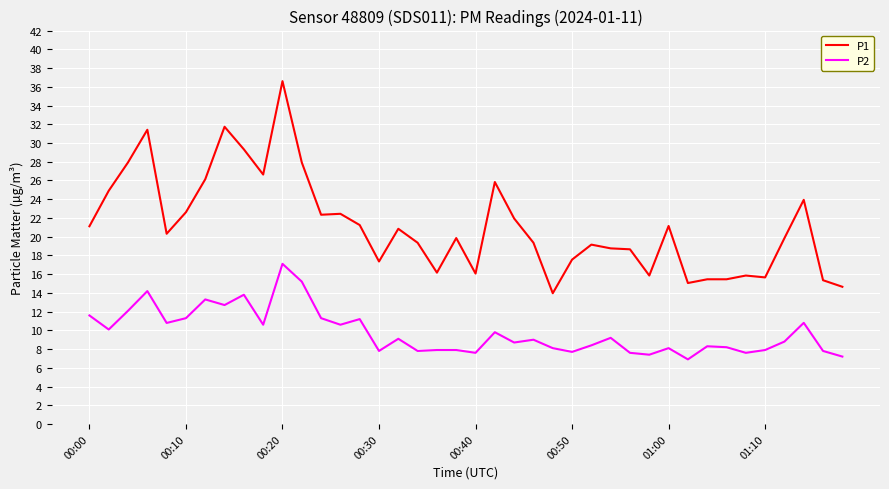

List the series in order of their peak value, highest first.

P1, P2